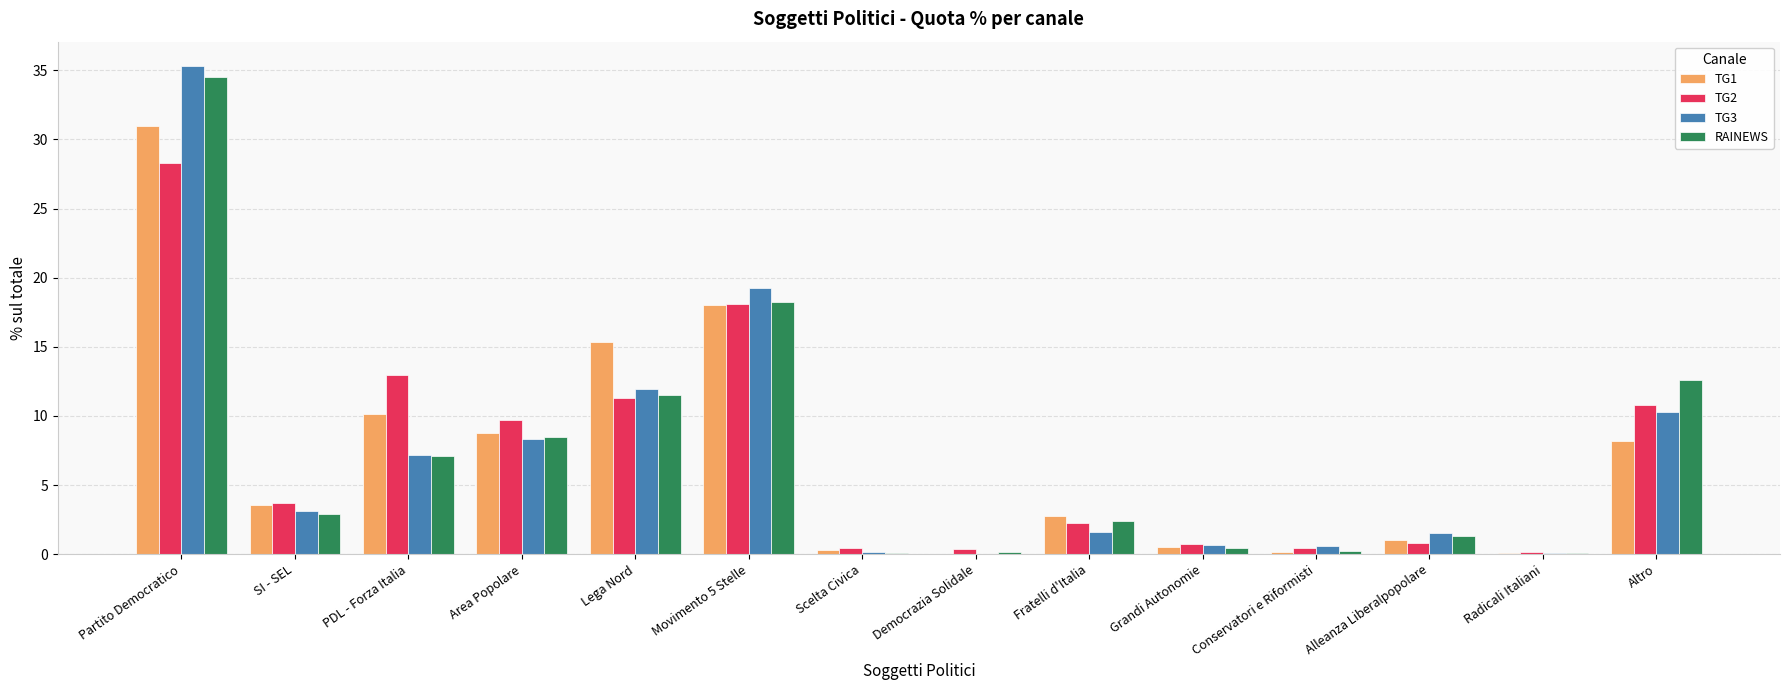

What is the sum of all RAINEWS values?

99.9